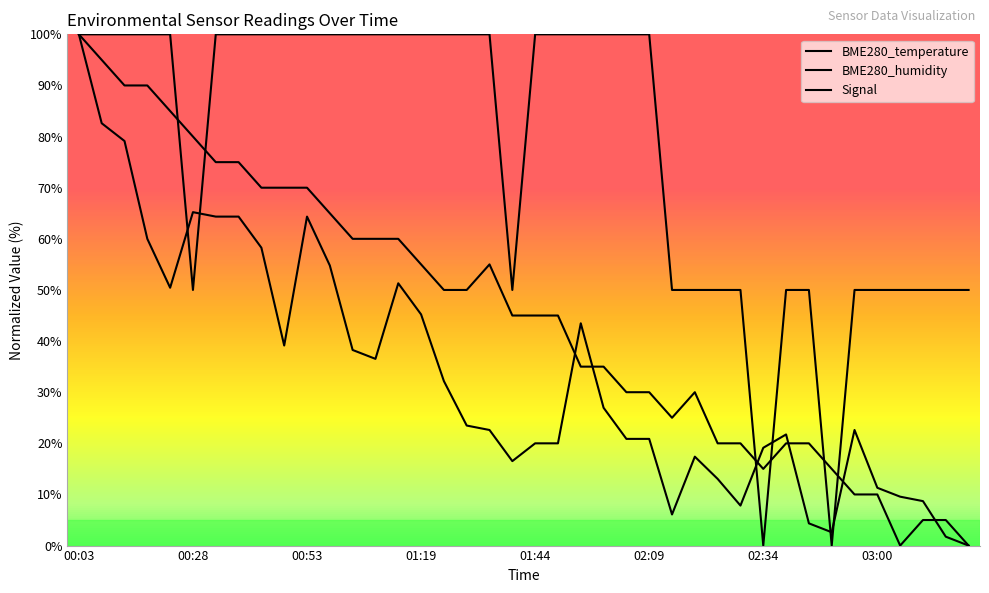

Reading right to left, extract all data points from this chart.

BME280_temperature: 0.0	5.0	5.0	0.0	10.0	10.0	15.0	20.0	20.0	15.0	20.0	20.0	30.0	25.0	30.0	30.0	35.0	35.0	45.0	45.0	45.0	55.0	50.0	50.0	55.0	60.0	60.0	60.0	65.0	70.0	70.0	70.0	75.0	75.0	80.0	85.0	90.0	90.0	95.0	100.0
BME280_humidity: 0.0	1.7	8.7	9.6	11.3	22.6	2.6	4.3	21.7	19.1	7.8	13.0	17.4	6.1	20.9	20.9	27.0	43.5	20.0	20.0	16.5	22.6	23.5	32.2	45.2	51.3	36.5	38.3	54.8	64.3	39.1	58.3	64.3	64.3	65.2	50.4	60.0	79.1	82.6	100.0
Signal: 50.0	50.0	50.0	50.0	50.0	50.0	0.0	50.0	50.0	0.0	50.0	50.0	50.0	50.0	100.0	100.0	100.0	100.0	100.0	100.0	50.0	100.0	100.0	100.0	100.0	100.0	100.0	100.0	100.0	100.0	100.0	100.0	100.0	100.0	50.0	100.0	100.0	100.0	100.0	100.0